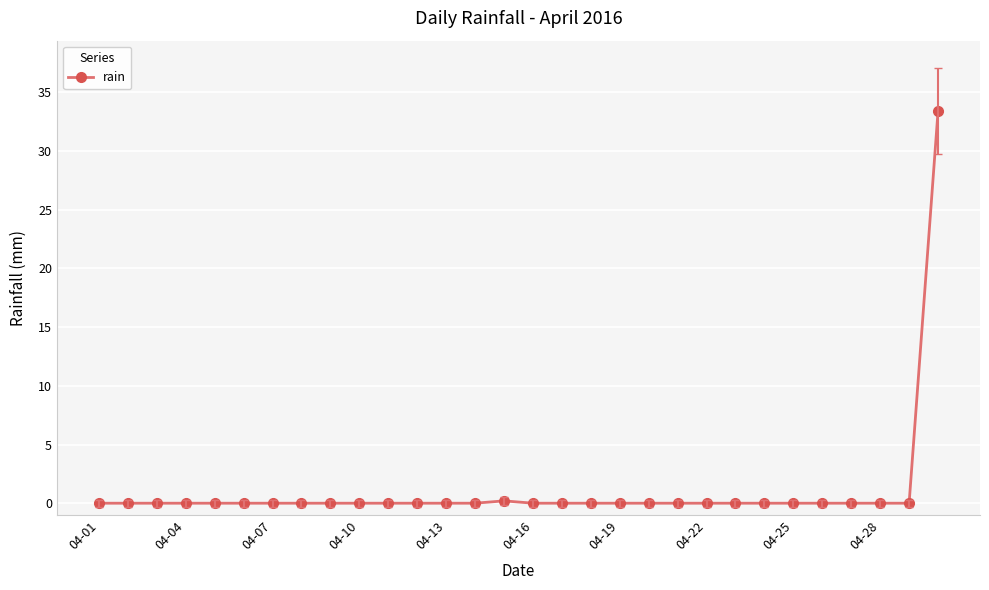

What is the greatest value displayed?

33.4